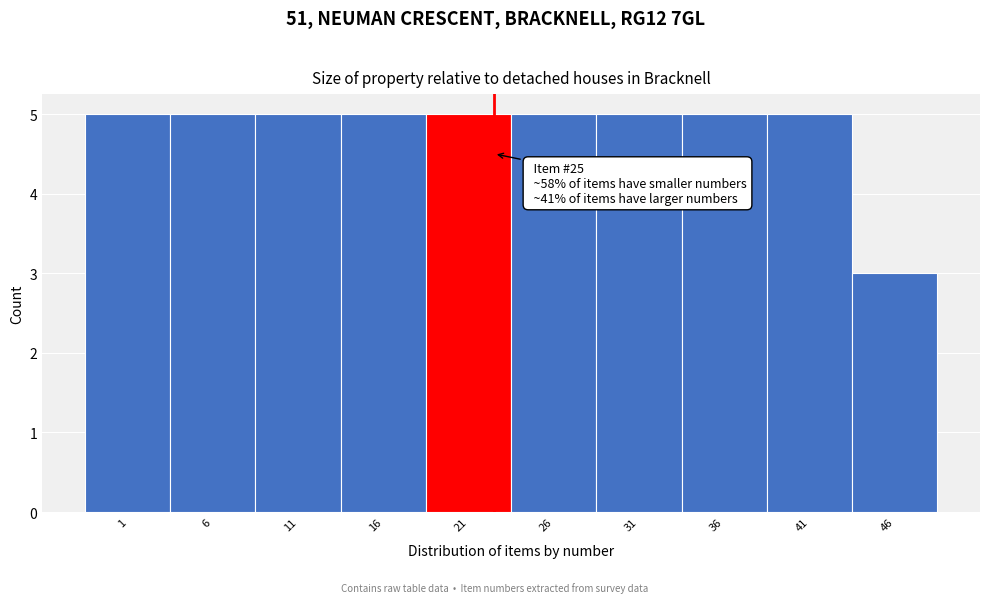

Reading left to right, what are all the values shown in this chart?

1=5	6=5	11=5	16=5	21=5	26=5	31=5	36=5	41=5	46=3